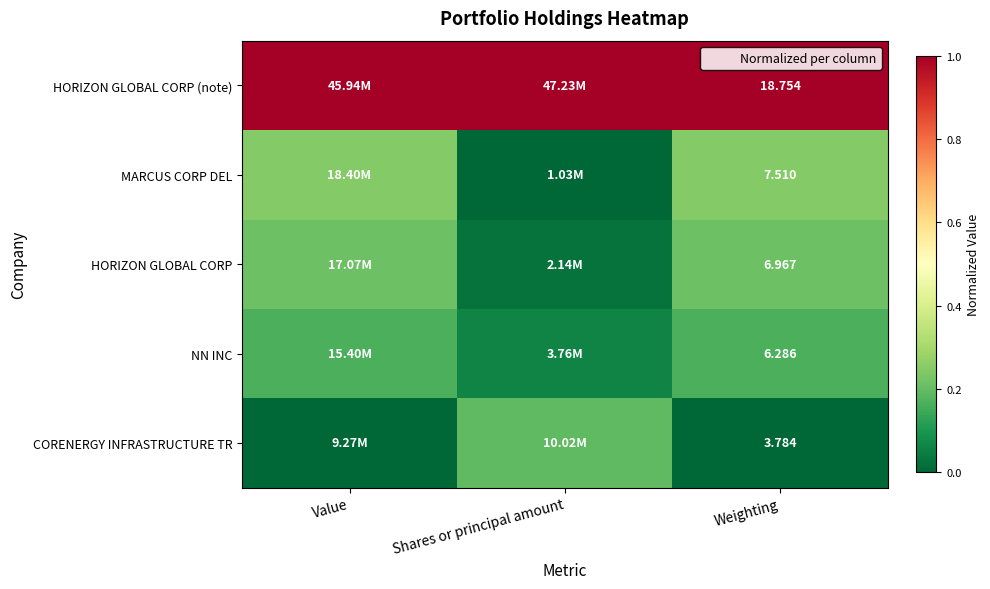

Is the value of HORIZON GLOBAL CORP (note) at Weighting greater than the value of HORIZON GLOBAL CORP at Weighting?

Yes